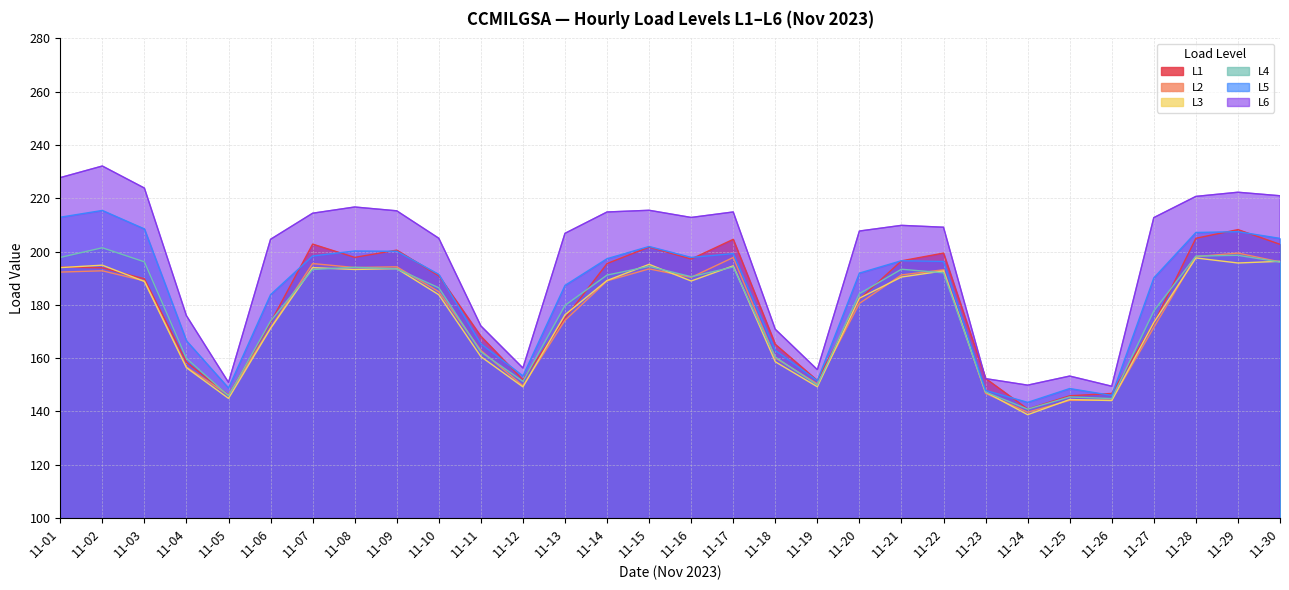

What is the sum of all L4 values?

5335.7